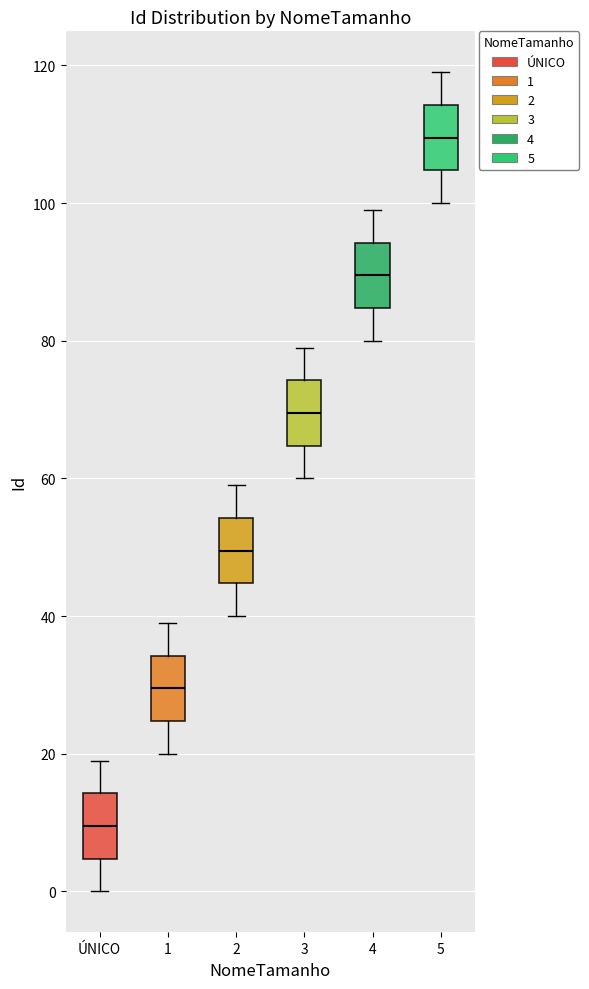

Where does the upper whisker of the box for 4 end on the y-axis? The values are not printed on the chart, so give them approximately, as read against the axis.

100